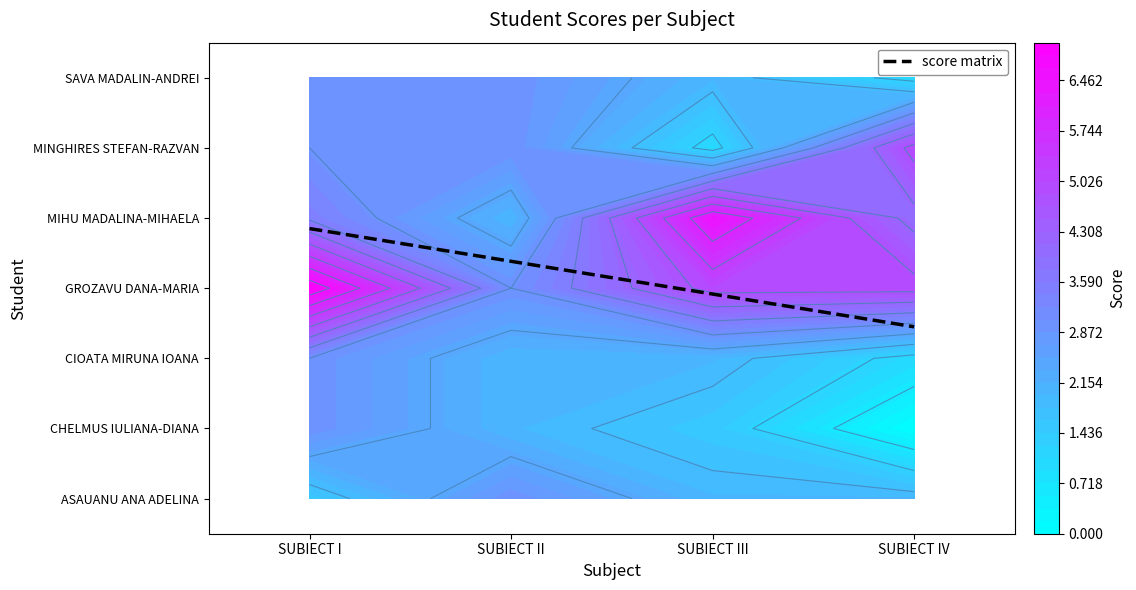

What is the difference between the maximum and minimum values in the ASAUANU ANA ADELINA series?

1.5